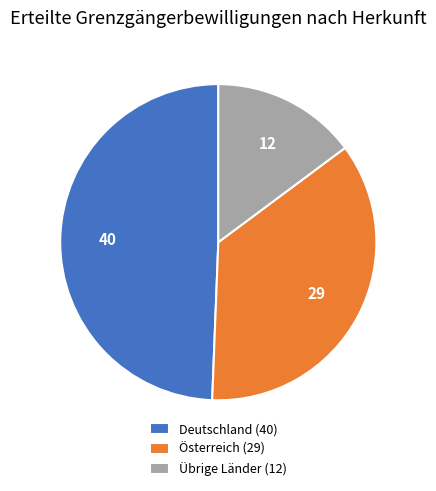

Which category has the biggest portion of the pie?

Deutschland (40)